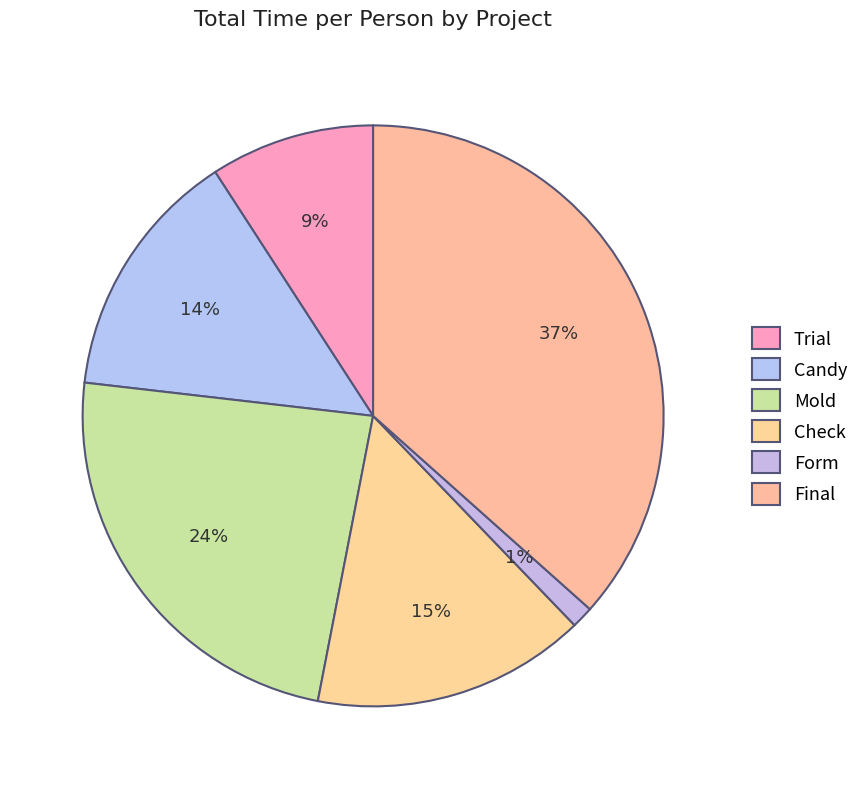

How many slices are in this pie chart?

6